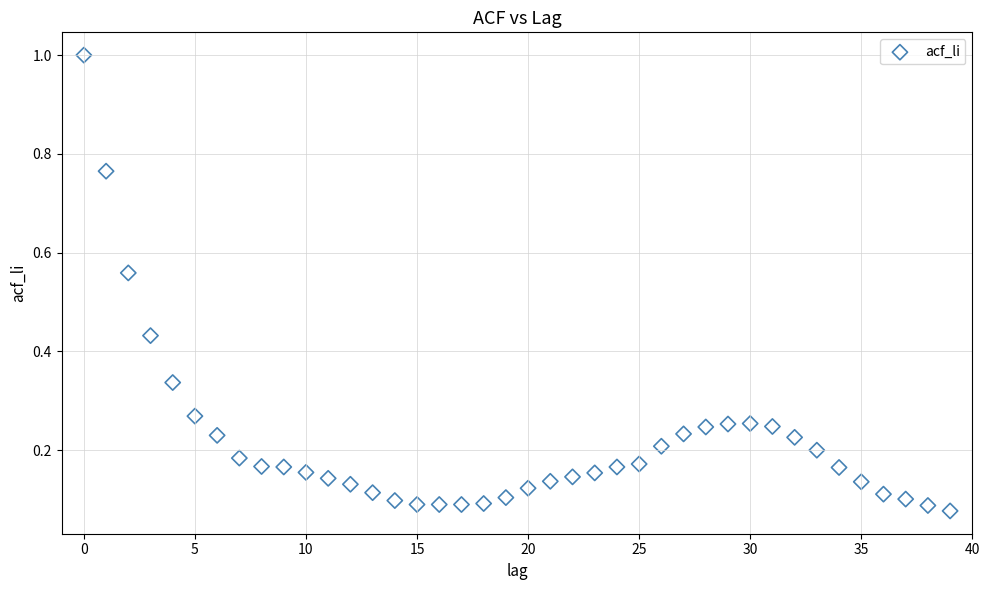

What is the range of Y values (max minus min)?

0.9